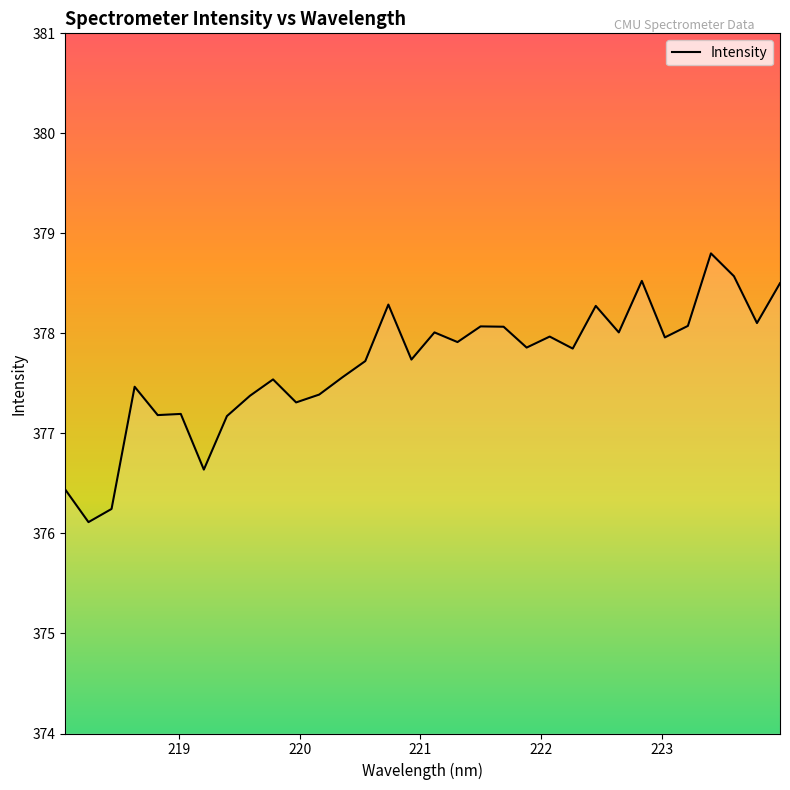

What is the difference between the maximum and minimum values?

2.7